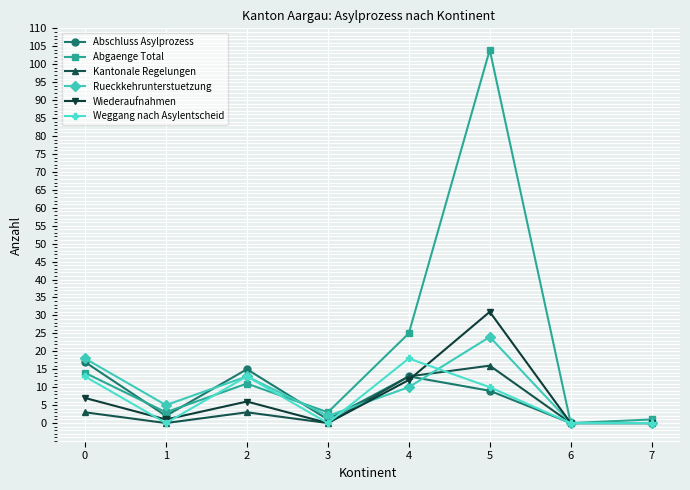

What is the sum of the Abschluss Asylprozess values at 2 and 5?

24